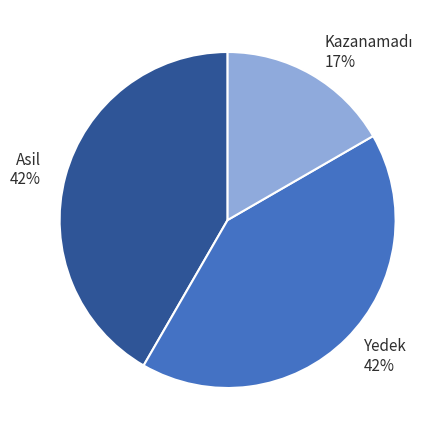

To the nearest percent, what is the average slice percentage?

33%